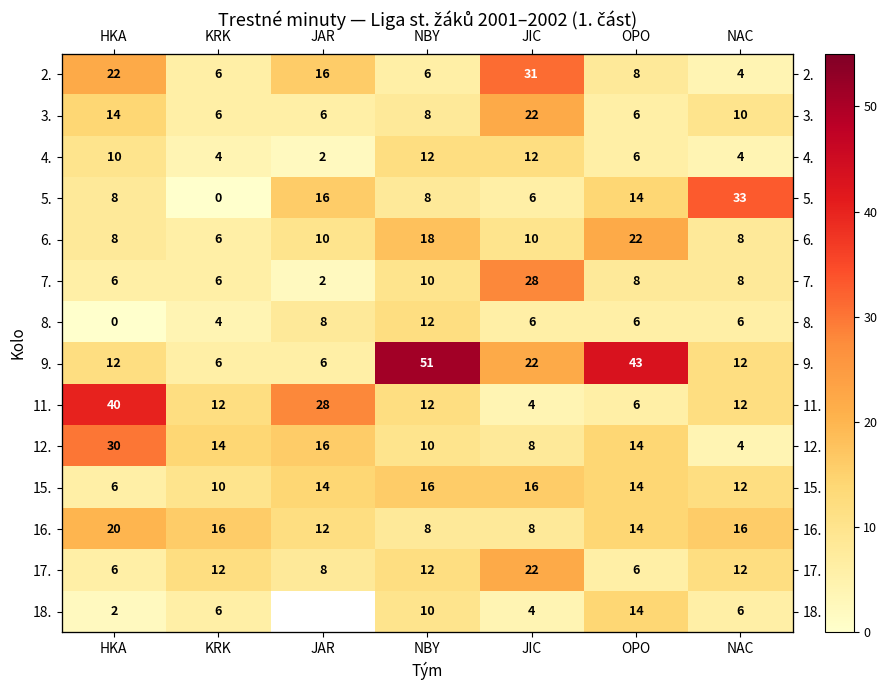

What is the difference between the second highest and second lowest values in the 2. series?

16.0